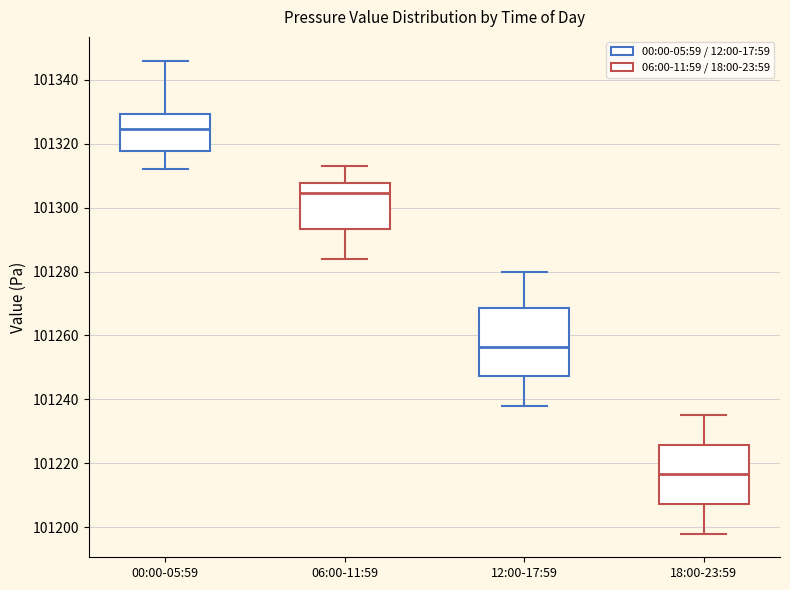

Reading left to right, transcribe this box plot: for each box, give where its median line is, the range the box spans, and where its two whiskers end, as read against the y-axis. The values are not printed on the chart, so give them approximately, as read against the axis.

00:00-05:59: median 101324, box 101318 to 101330, whiskers 101312 to 101346
06:00-11:59: median 101304, box 101294 to 101308, whiskers 101284 to 101314
12:00-17:59: median 101256, box 101248 to 101268, whiskers 101238 to 101280
18:00-23:59: median 101216, box 101208 to 101226, whiskers 101198 to 101236